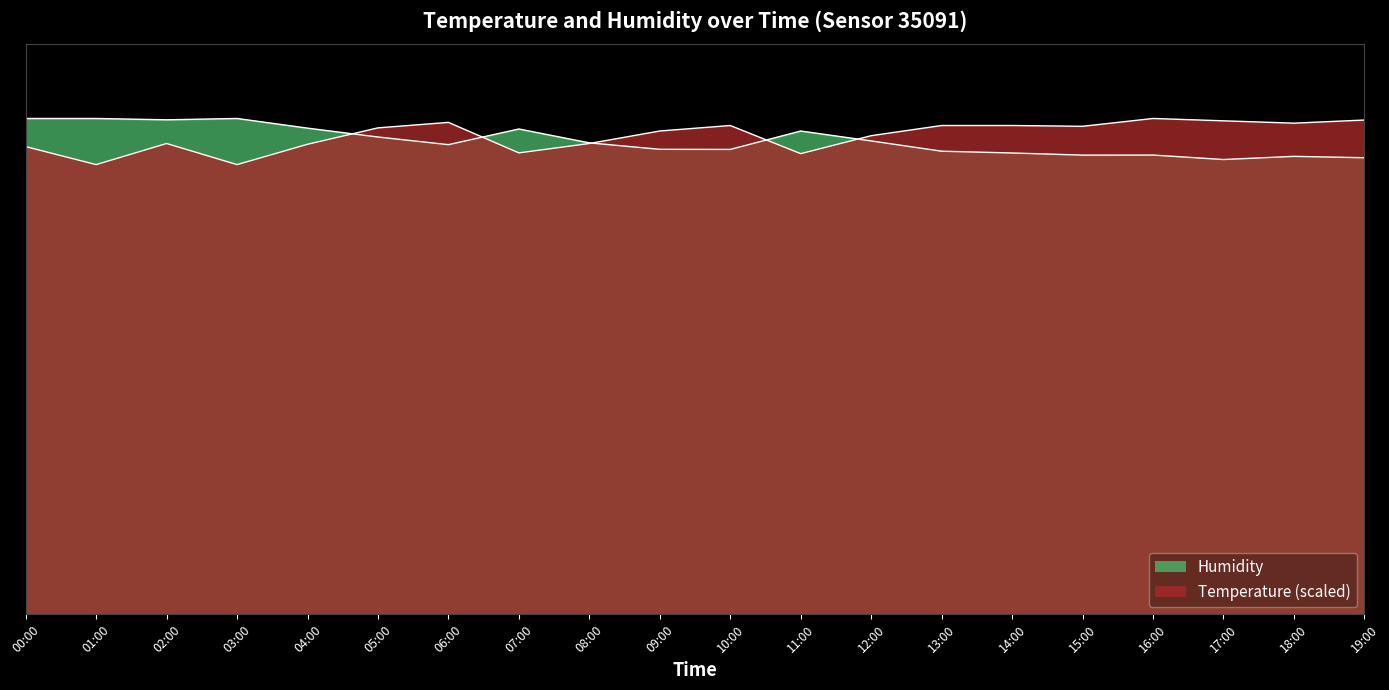

What is the label of the 19th point from the left?

18:00